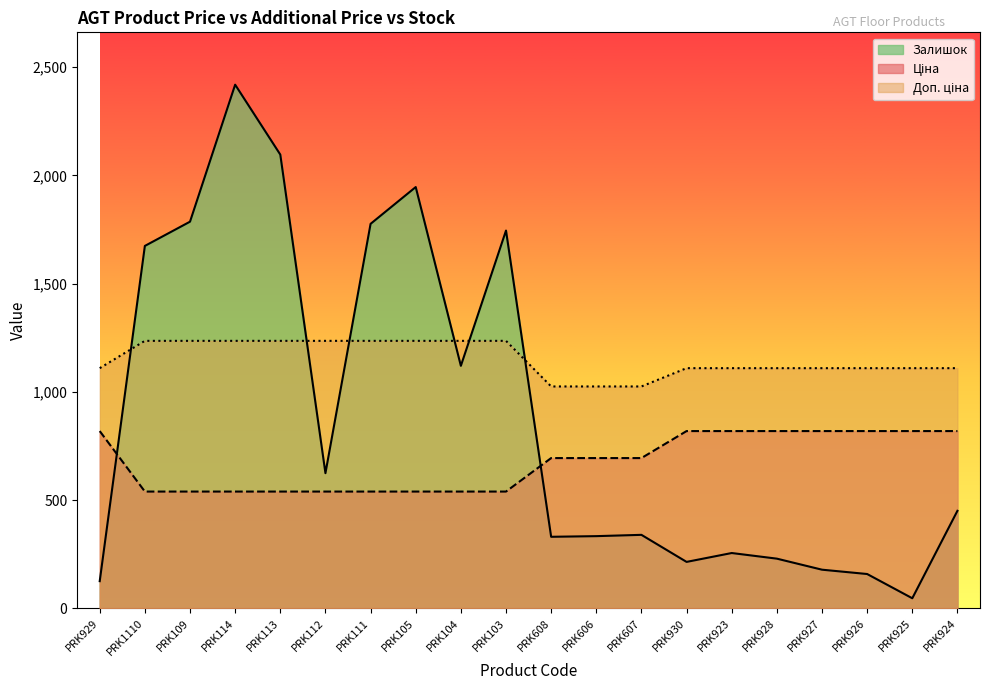

What is the sum of all Залишок values?

17843.0